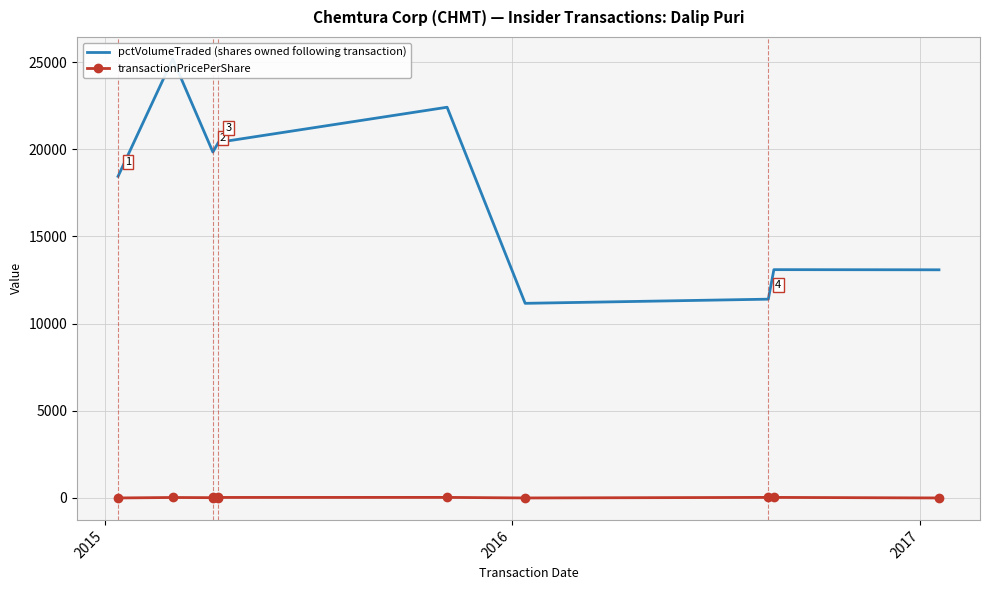

What is the value of the pctVolumeTraded (shares owned following transaction) point at the 2nd from the left?

25183.0